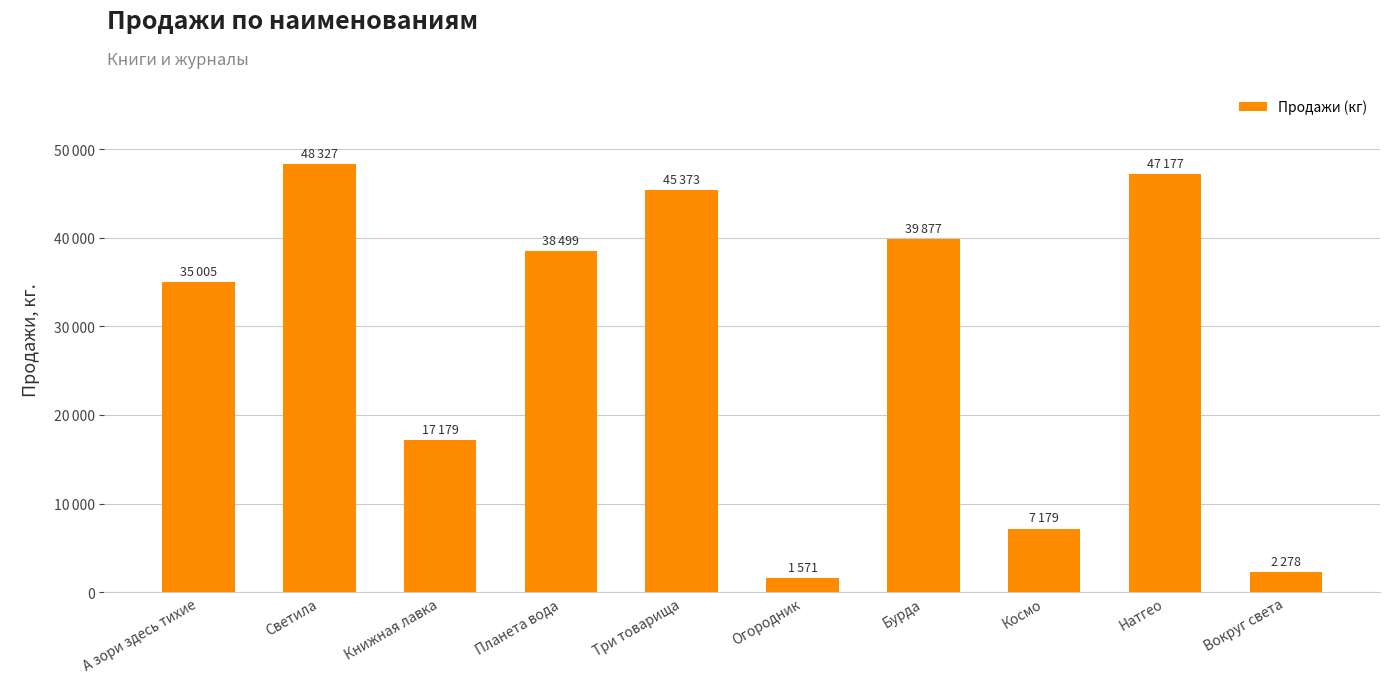

What is the difference between the second highest and second lowest values?

44898.8